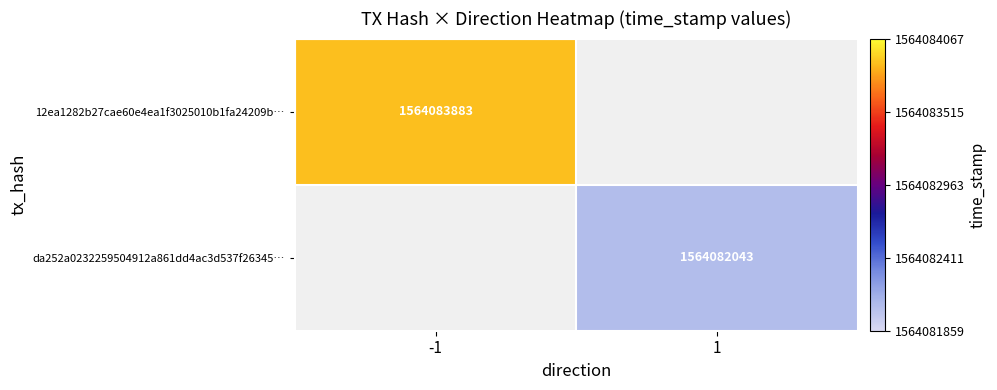

Is it true that 12ea1282b27cae60e4ea1f3025010b1fa24209b… equals 1564083883 at -1?

True